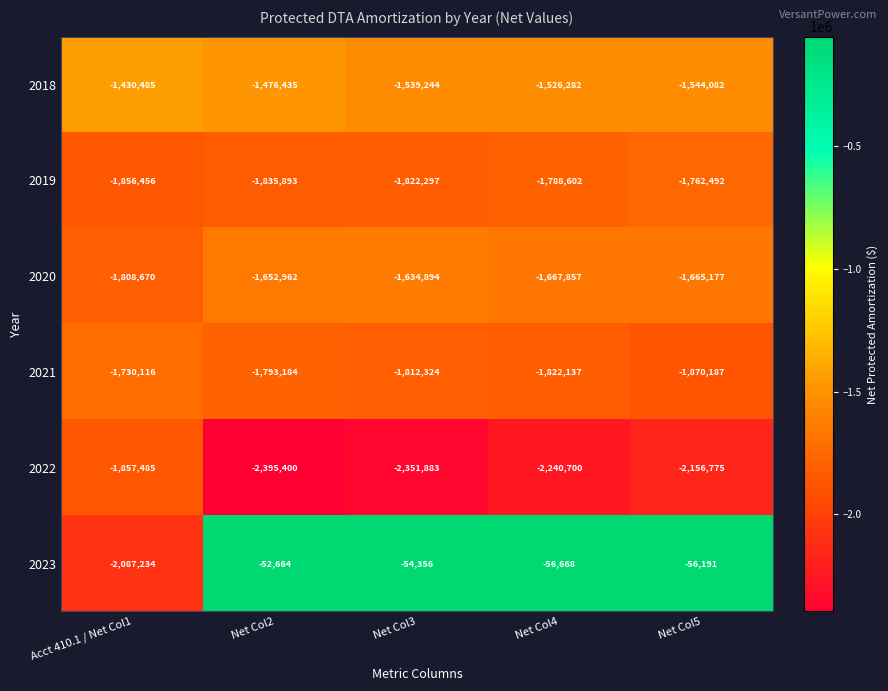

What is the difference between the maximum and minimum values in the 2022 series?

537915